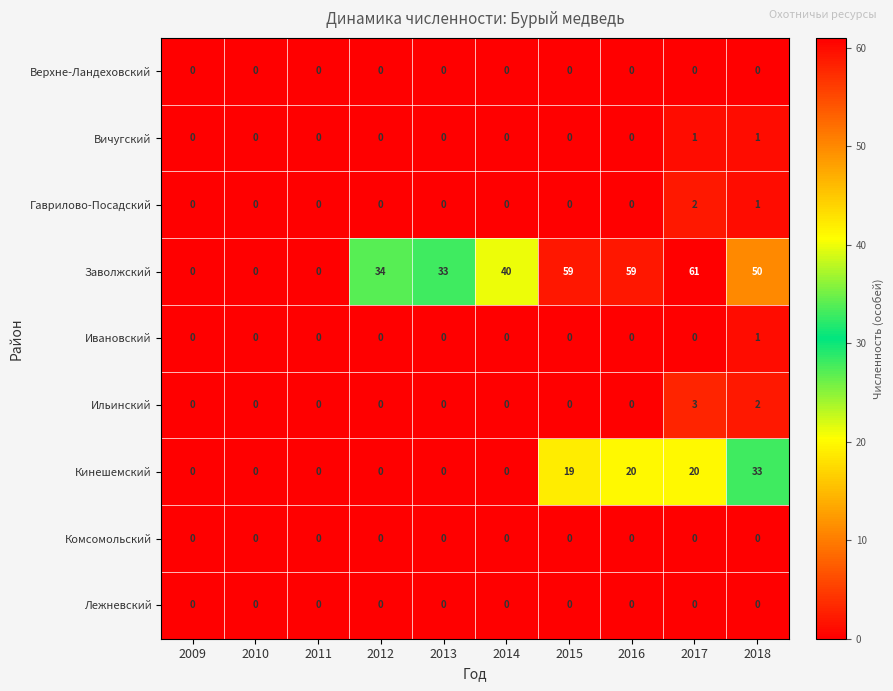

At which label does Кинешемский reach its peak?

2018